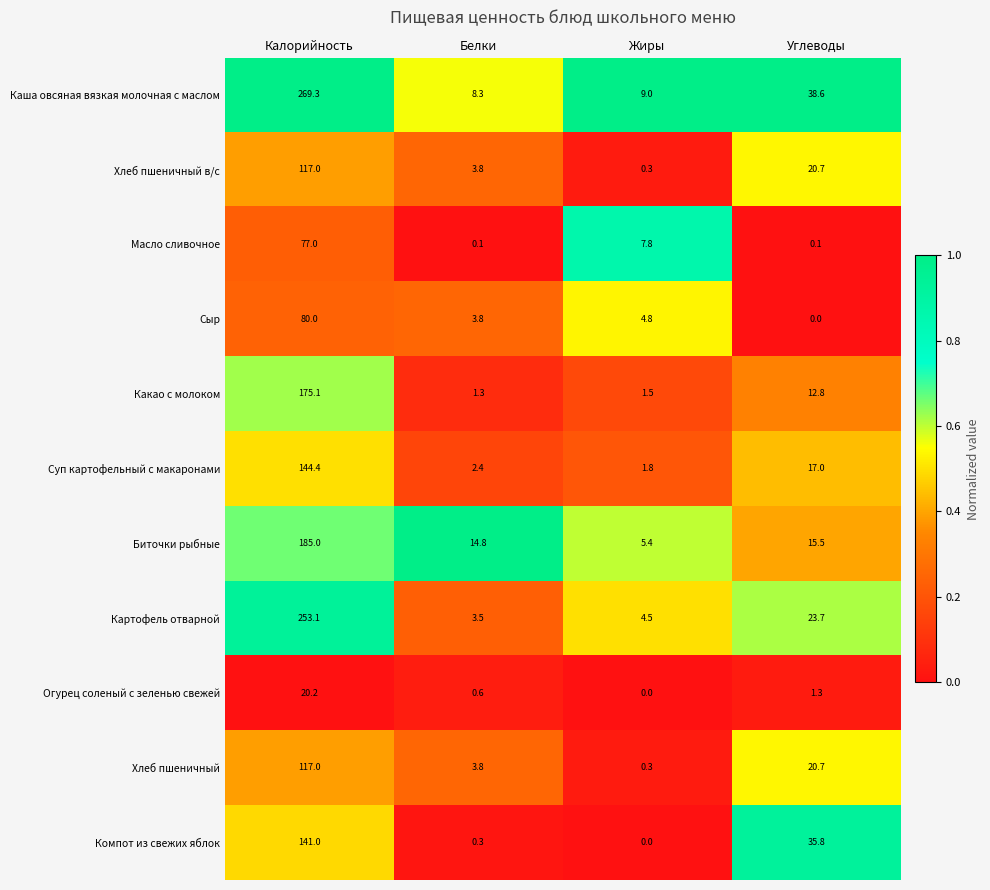

What is the sum of all Компот из свежих яблок values?

177.1